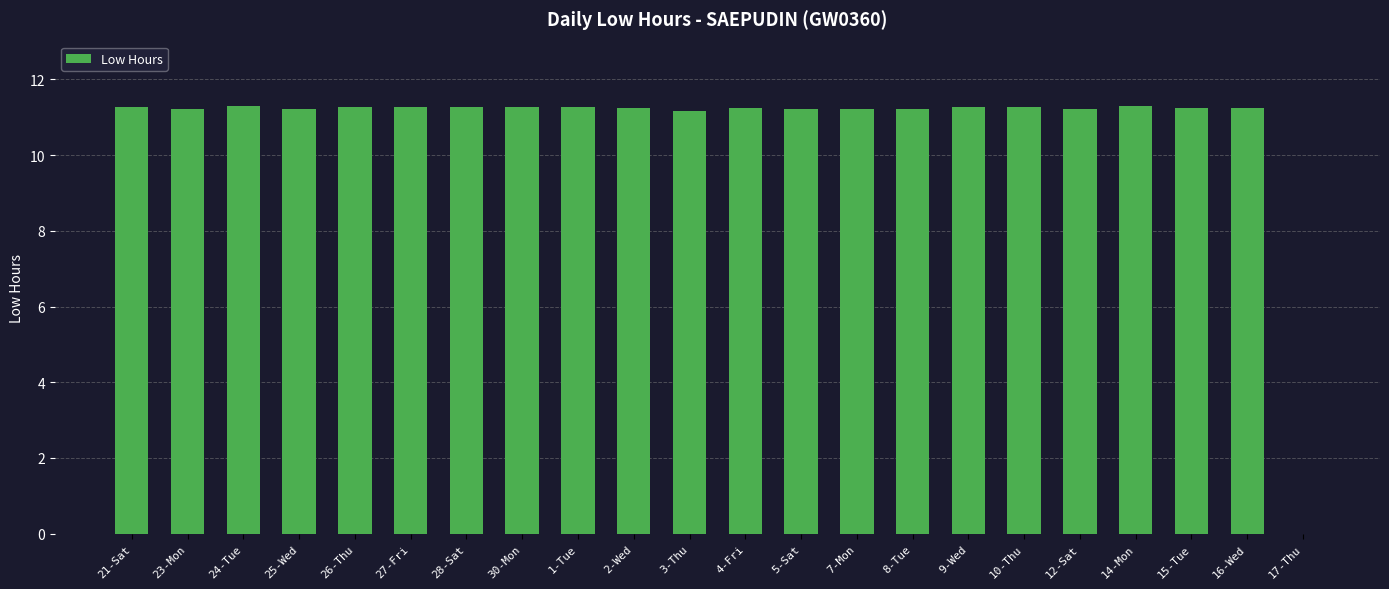

Is it true that the value at 1-Tue is 18.8?

False